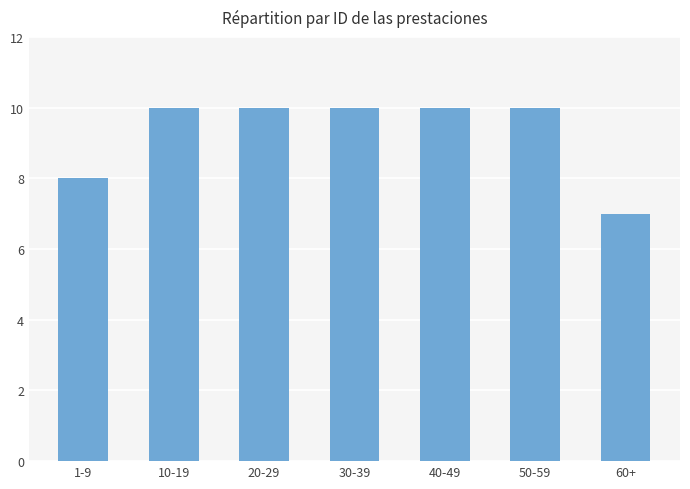

What is the difference between the second highest and minimum values?

3